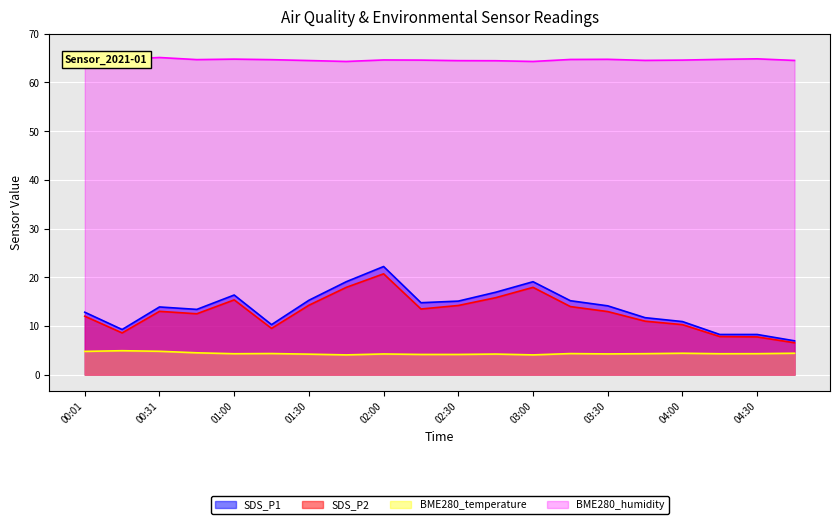

How many interior local valleys does the BME280_humidity series have?

5